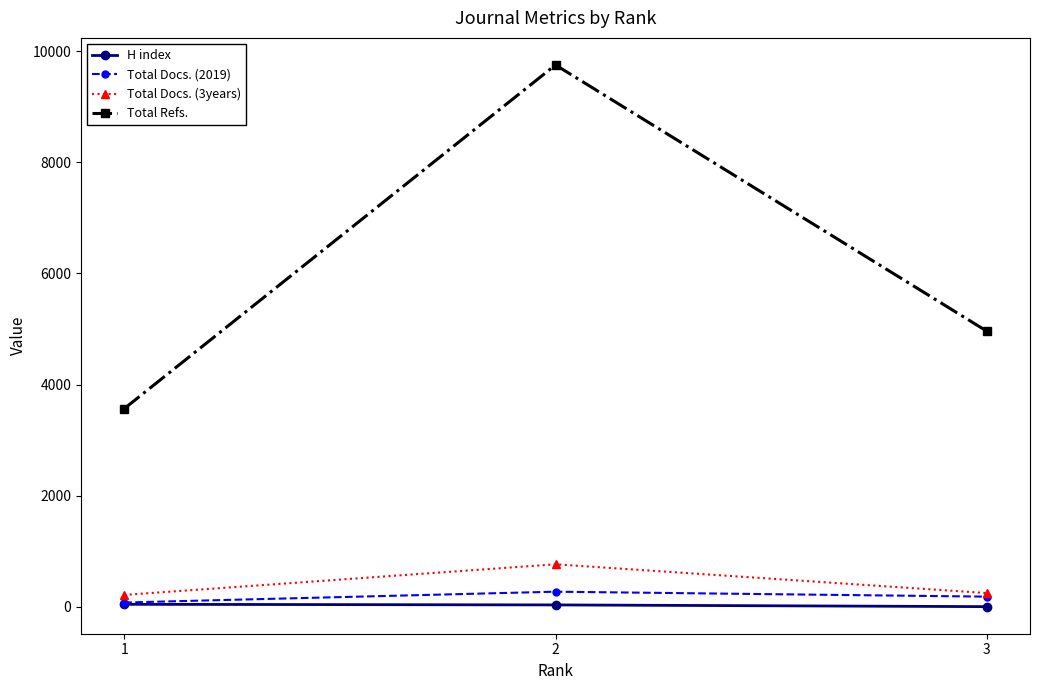

The value of Total Docs. (3years) at 3 is 249. True or false?

True